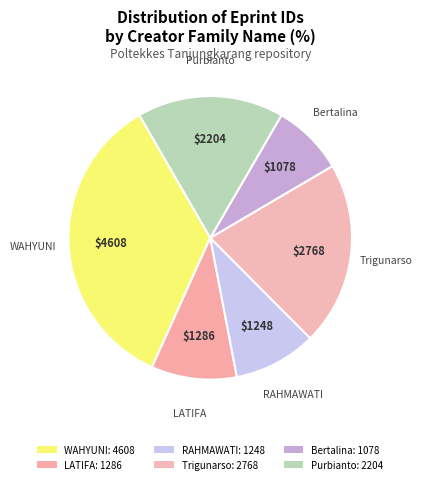

How many slices are in this pie chart?

6